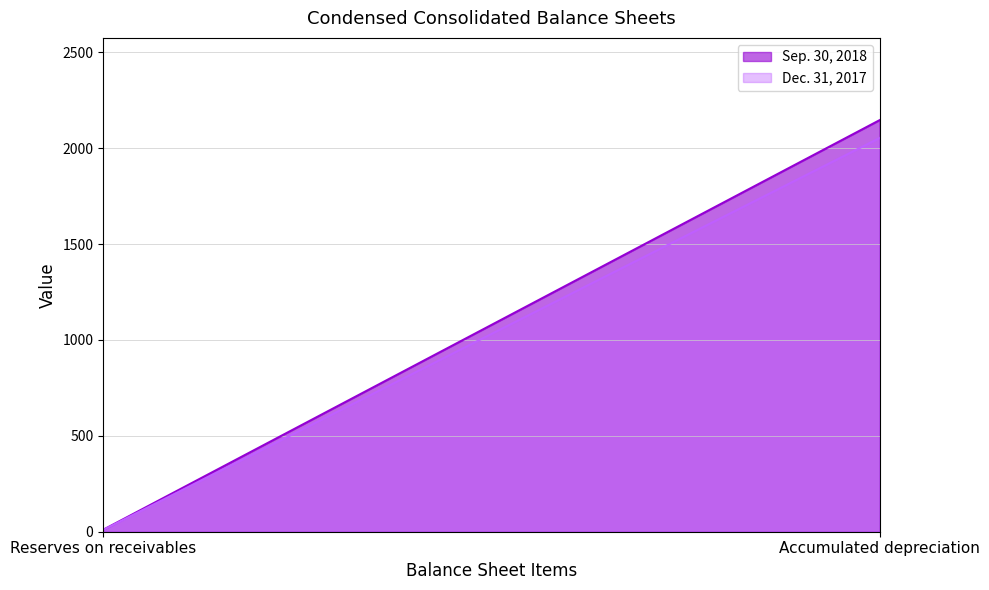

The Sep. 30, 2018 series shows 2146 at Accumulated depreciation. True or false?

True